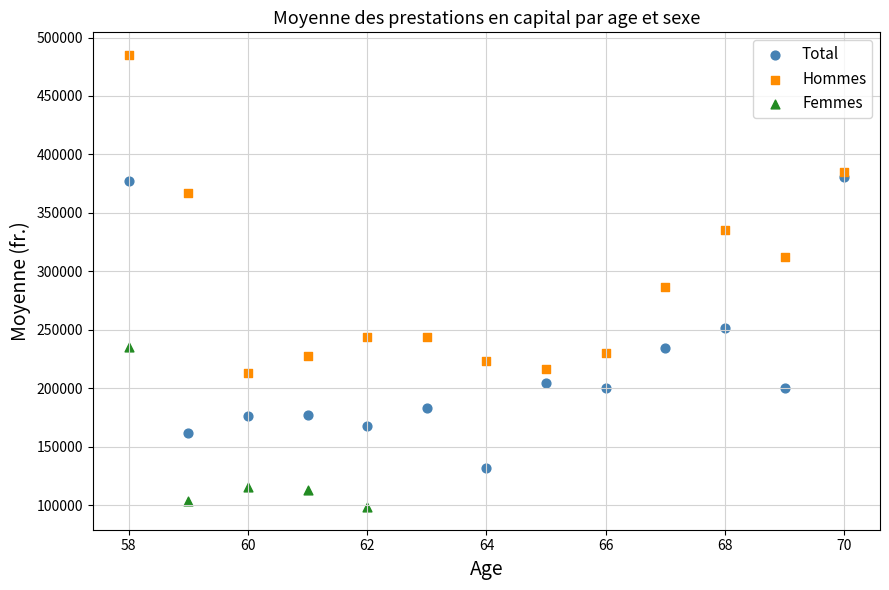

Which series reaches the maximum Y coordinate?

Hommes